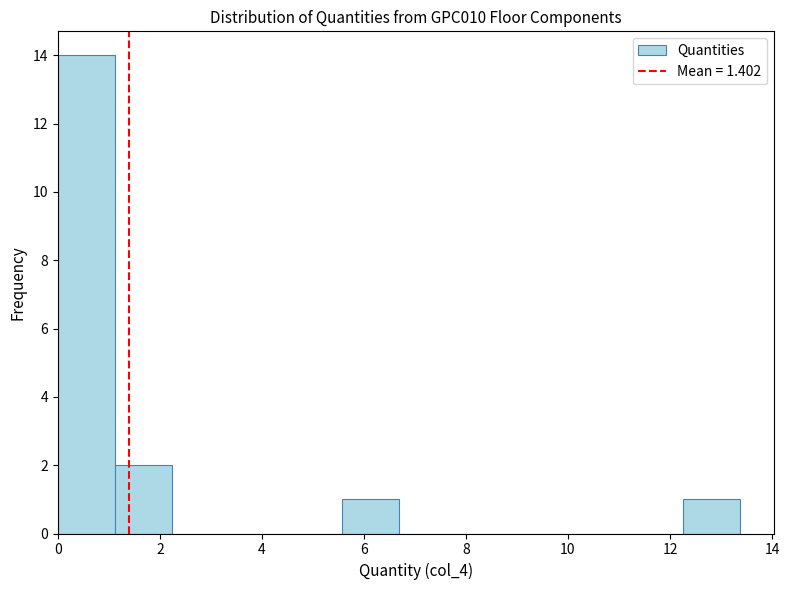

How tall is the bar that spans 0.0 to 1.2 on the x-axis? Neither the bar edges nor the heights are printed on the chart, so give them approximately, as read against the axes.

14